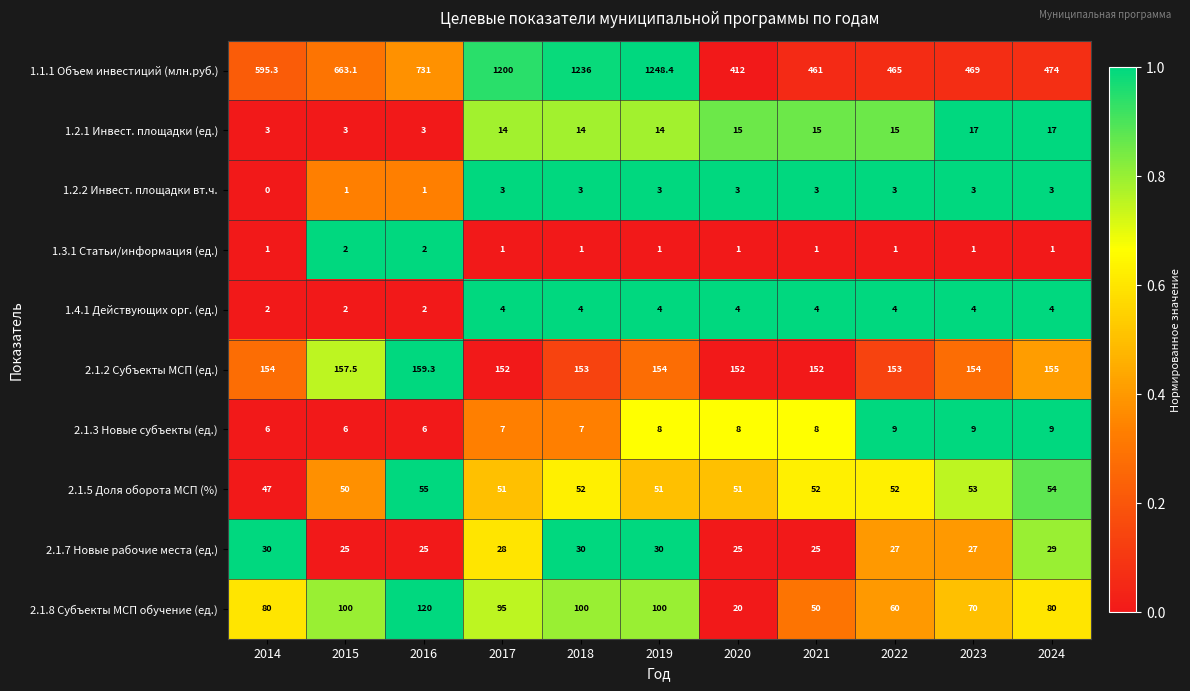

Rank the series by their maximum value, from lowest to highest.

1.3.1 Статьи/информация (ед.), 1.2.2 Инвест. площадки вт.ч., 1.4.1 Действующих орг. (ед.), 2.1.3 Новые субъекты (ед.), 1.2.1 Инвест. площадки (ед.), 2.1.7 Новые рабочие места (ед.), 2.1.5 Доля оборота МСП (%), 2.1.8 Субъекты МСП обучение (ед.), 2.1.2 Субъекты МСП (ед.), 1.1.1 Объем инвестиций (млн.руб.)